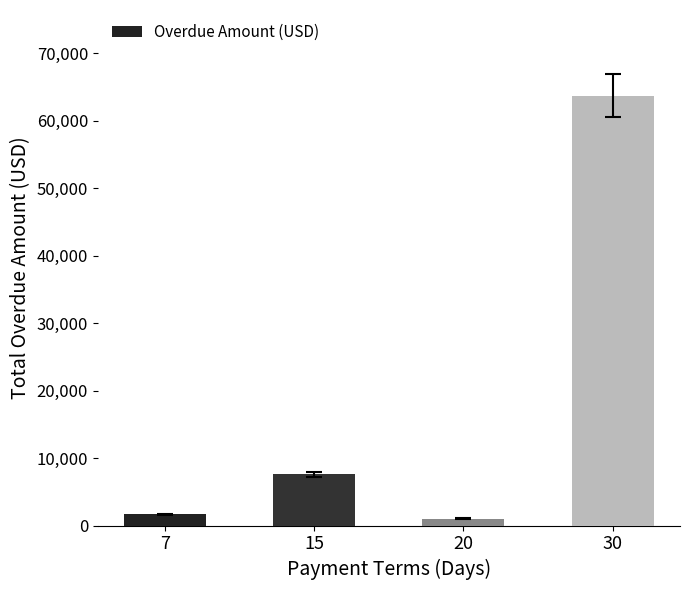

List the labels in order of value, largest first.

30, 15, 7, 20